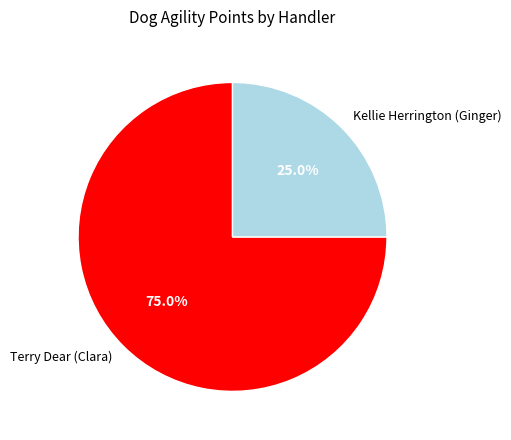

Count the number of slices in the pie.

2